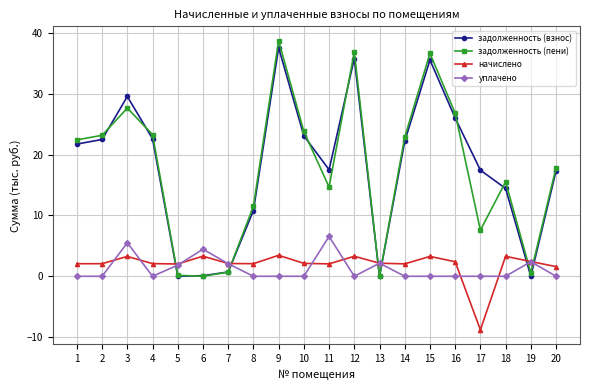

What is the smallest value displayed?

-8.8